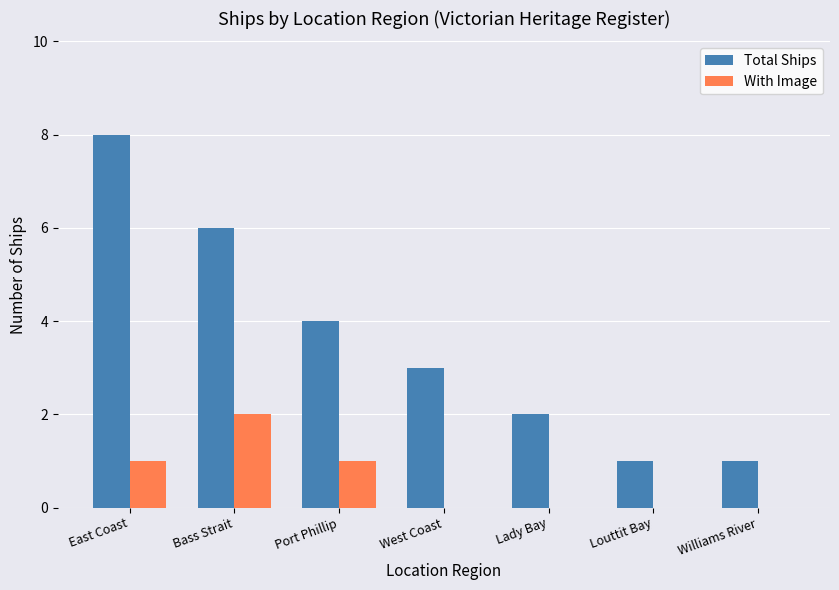

Which label corresponds to the largest value in the chart?

East Coast